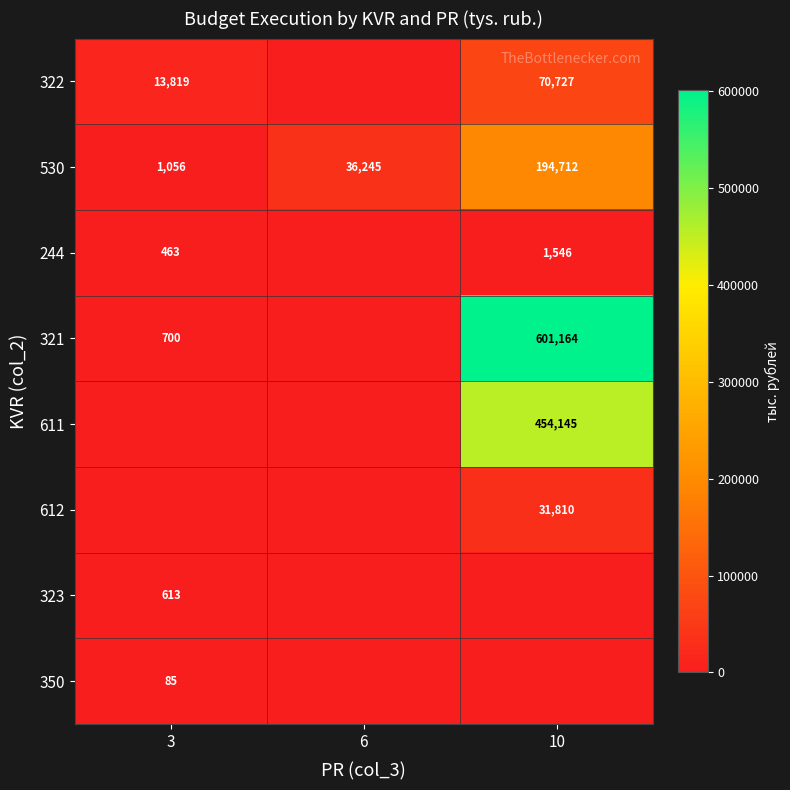

The 530 series shows 24369 at 6. True or false?

False